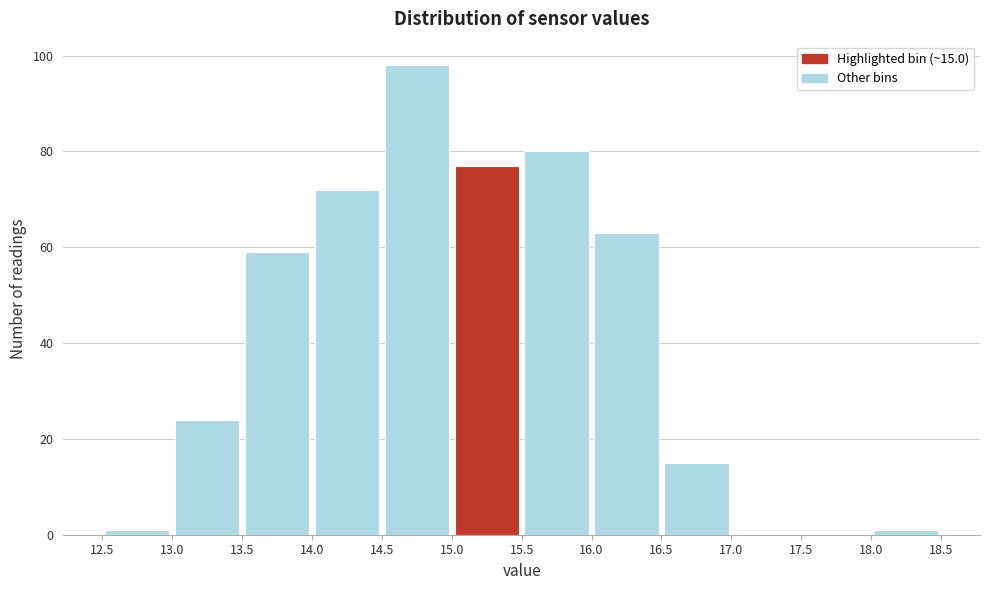

Which range on the x-axis has the tallest bar?

14.5 to 15.0